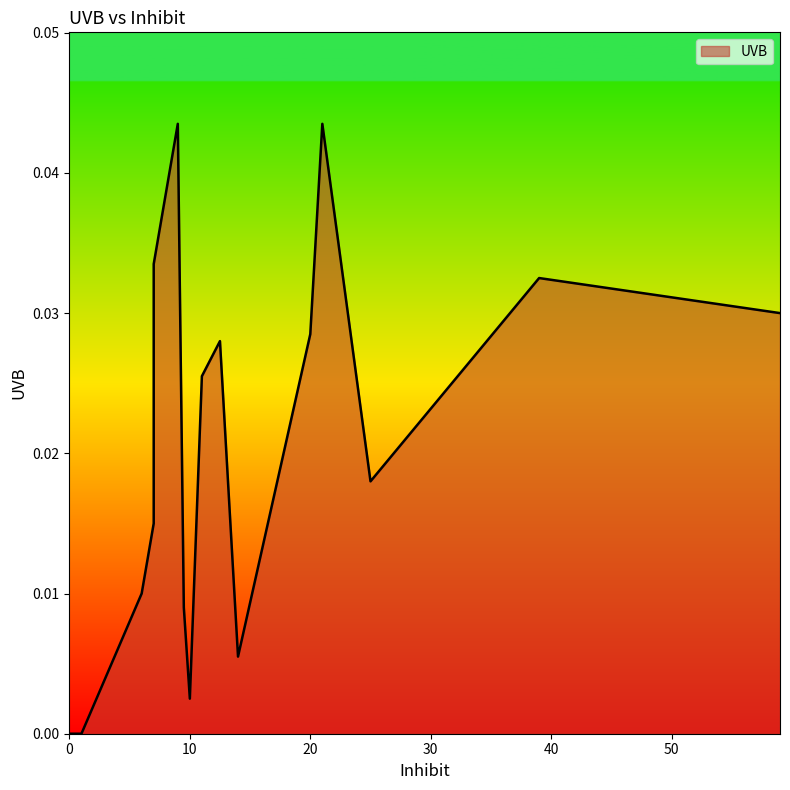

The value at 30 is 0.0. True or false?

True